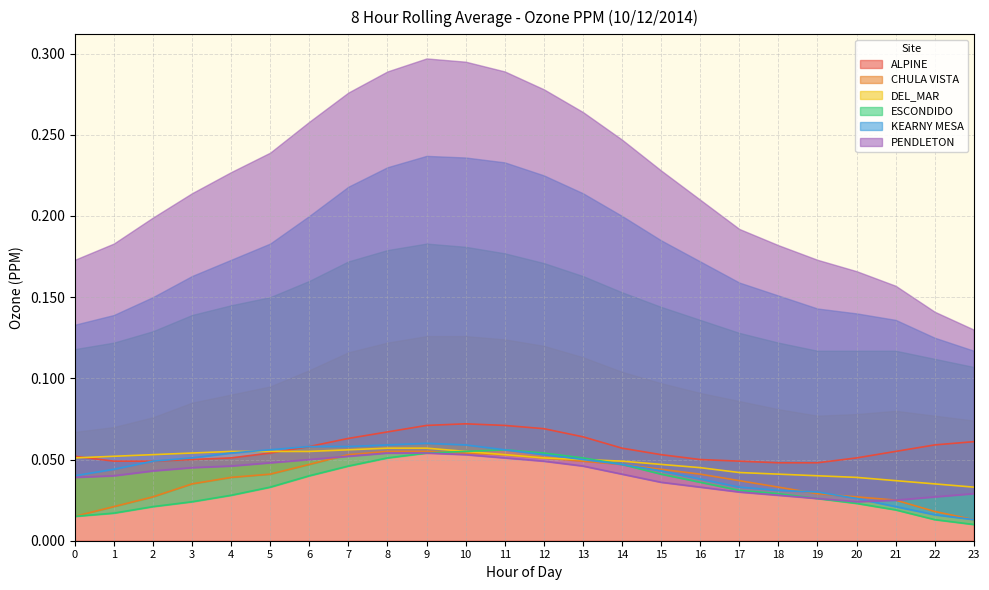

Where is CHULA VISTA nearest to the value 0?

23